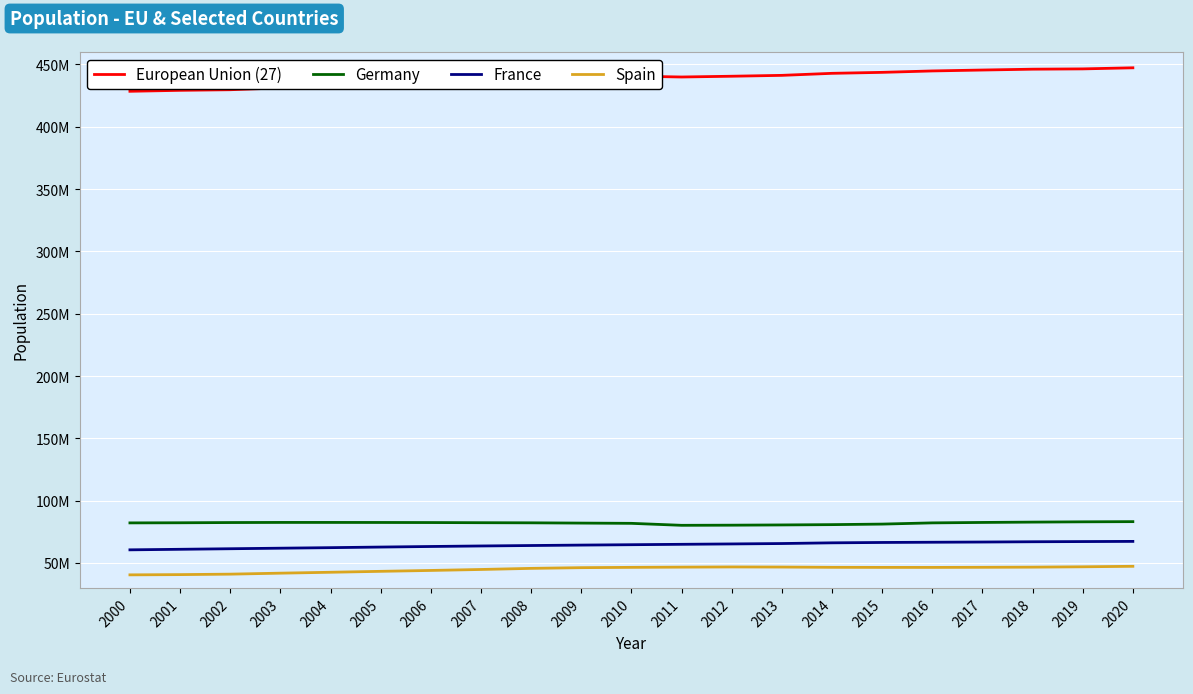

Is this an area chart (filled region under the line)?

No